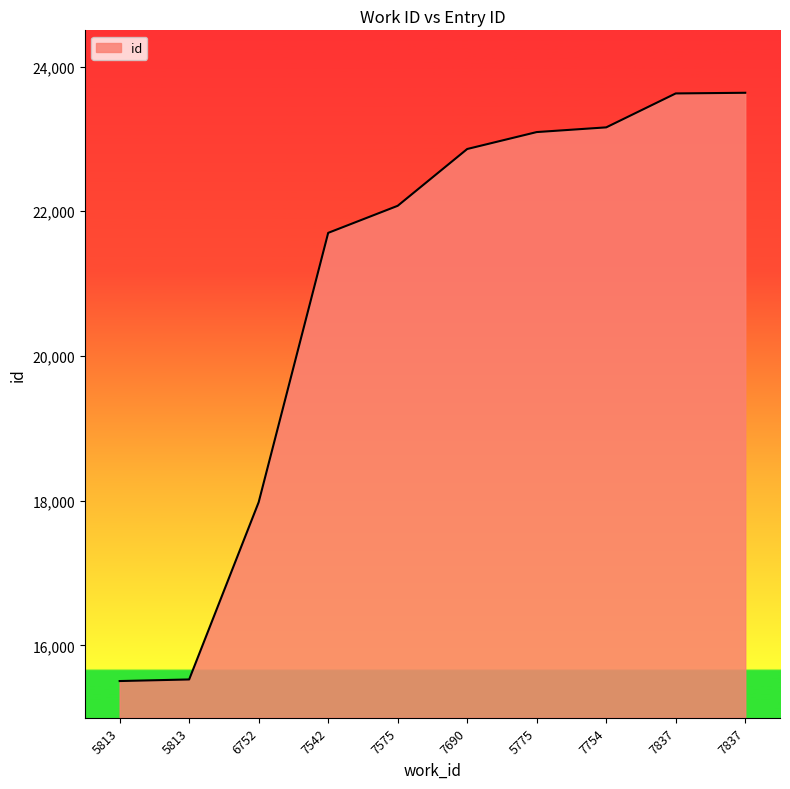

Where is the data nearest to the value 19572?

6752